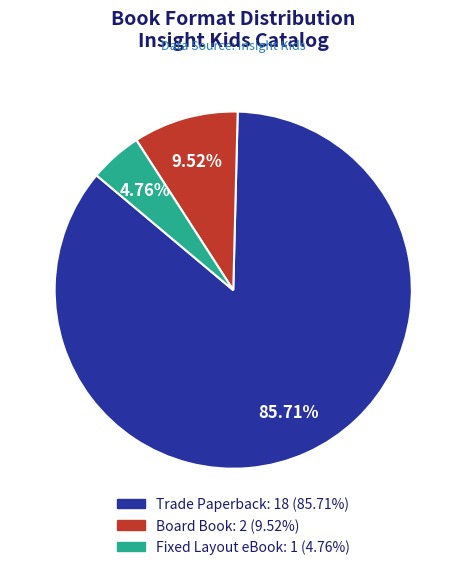

To the nearest percent, what is the difference between the Fixed Layout eBook and Trade Paperback slice percentages?

81%